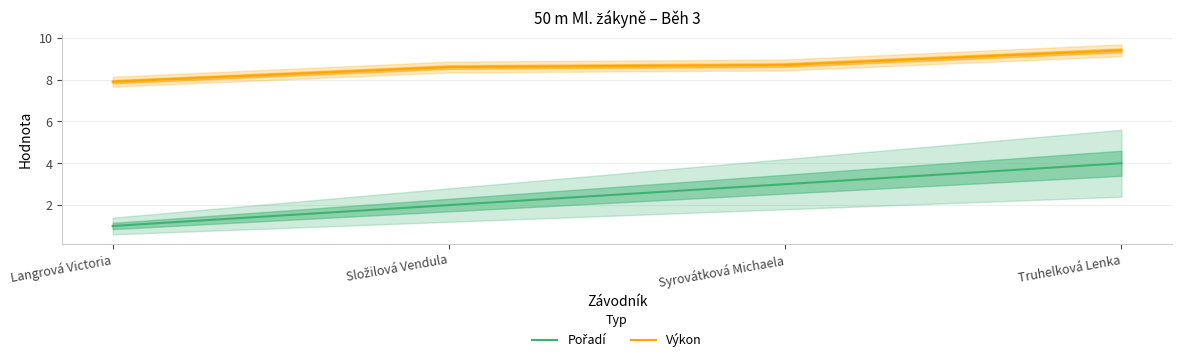

What is the label of the 1st point from the right?

Truhelková Lenka